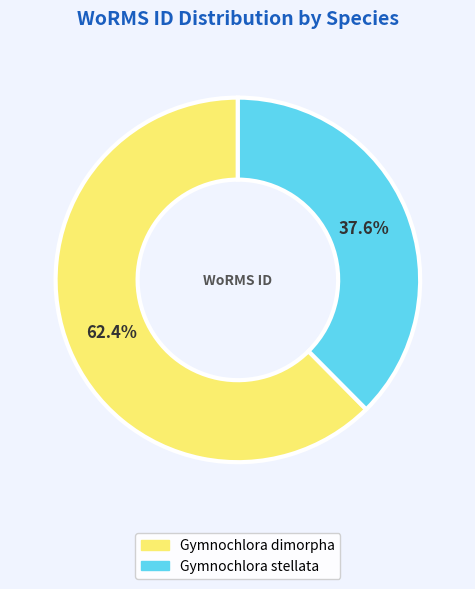

Between Gymnochlora dimorpha and Gymnochlora stellata, which is larger?

Gymnochlora dimorpha